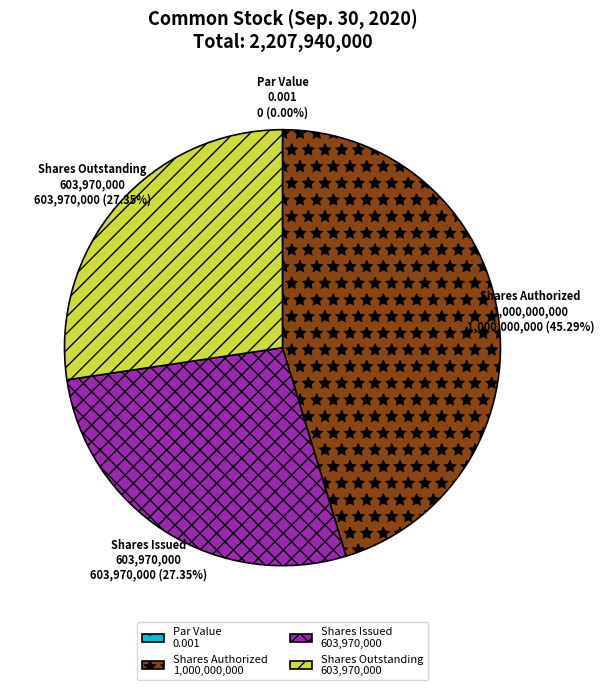

What is the ratio of the value at Shares Authorized 1,000,000,000 to the value at Shares Issued 603,970,000?

1.7